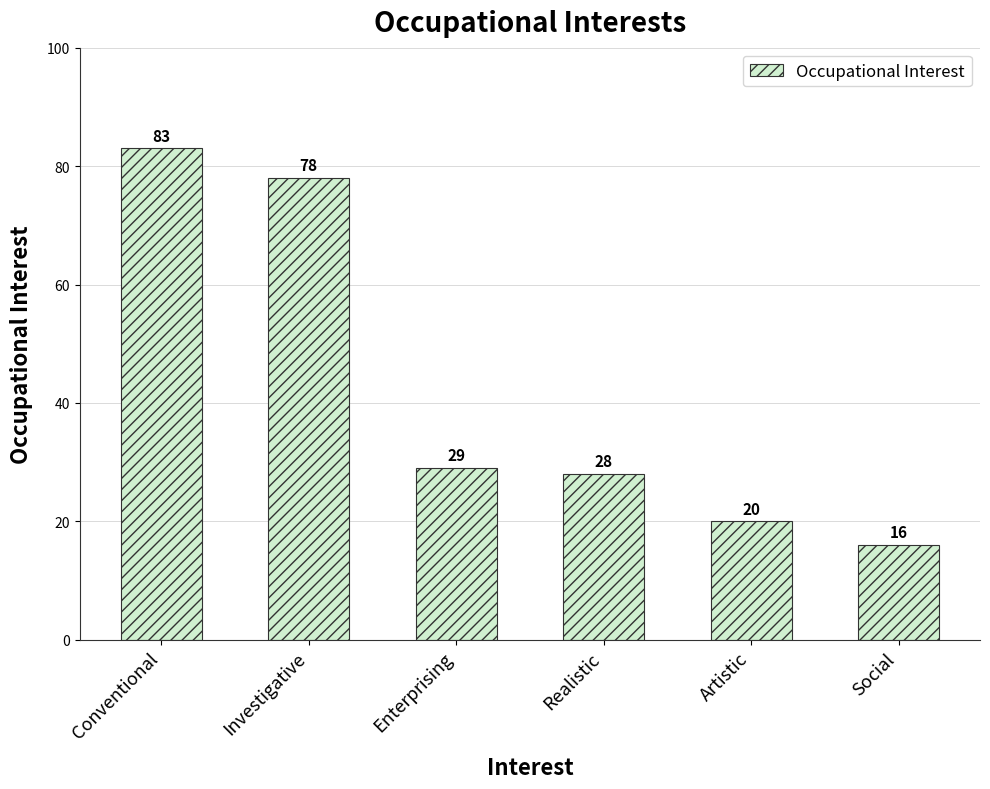

What is the maximum value shown in the chart?

83